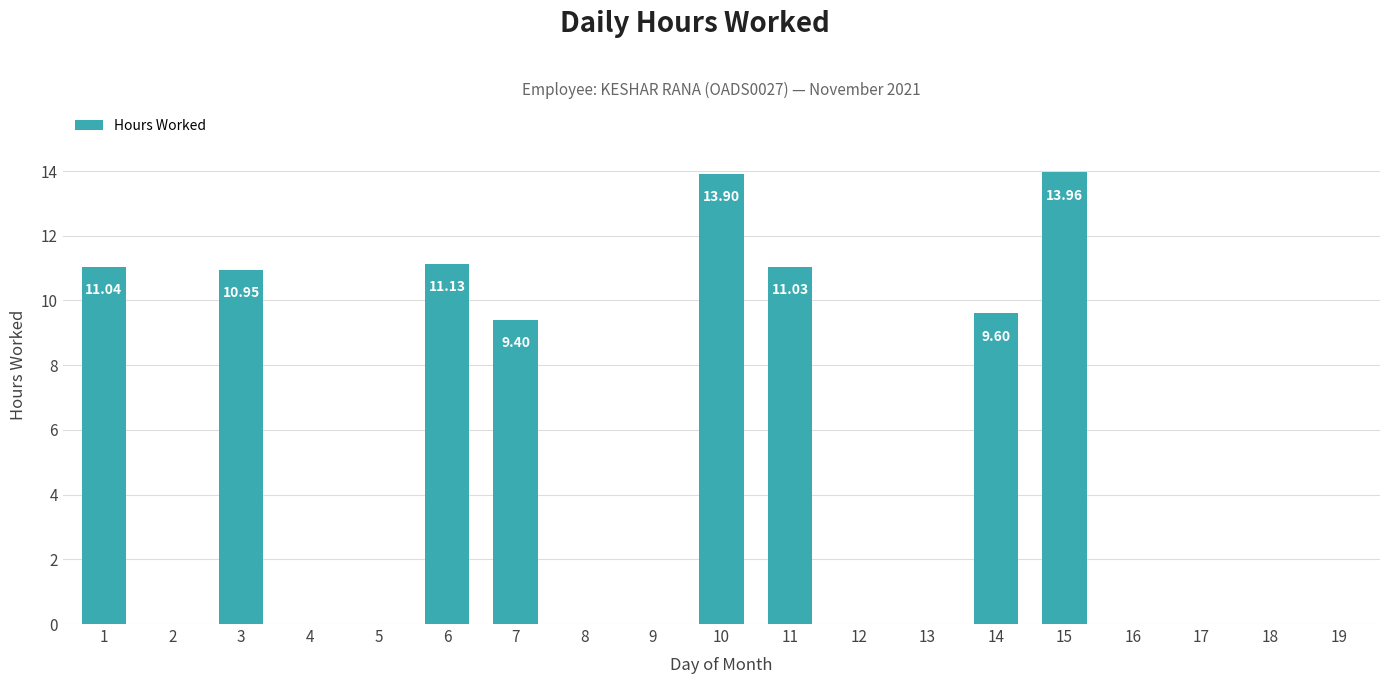

What is the ratio of the value at 7 to the value at 6?

0.8